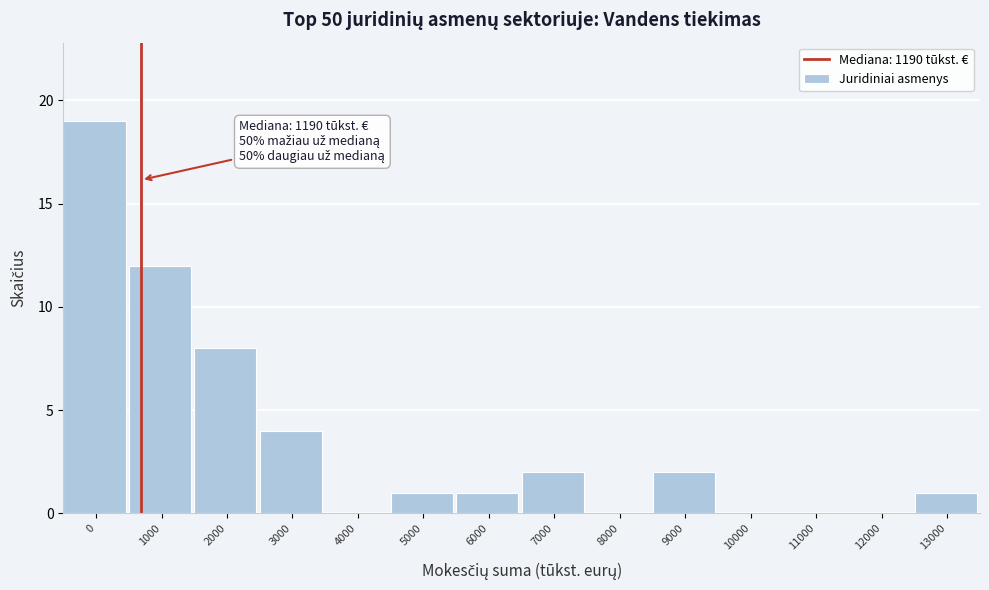

Reading left to right, list all the values displayed in this chart.

0=19	1000=12	2000=8	3000=4	4000=0	5000=1	6000=1	7000=2	8000=0	9000=2	10000=0	11000=0	12000=0	13000=1